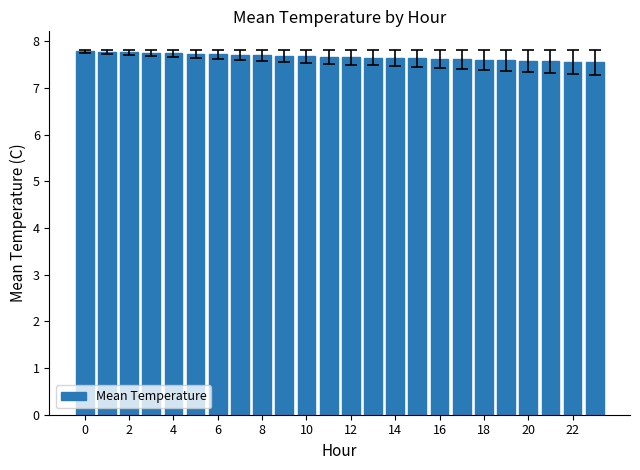

What is the maximum value shown in the chart?

7.8